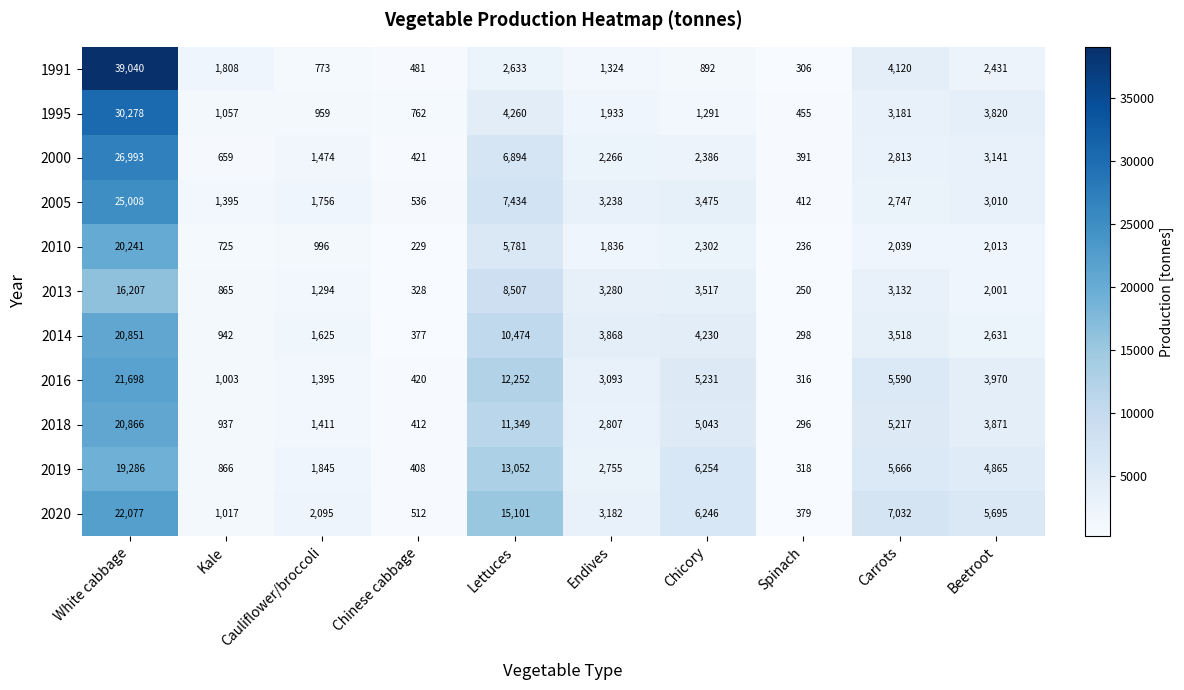

Which series changed the most between White cabbage and Chinese cabbage?

1991